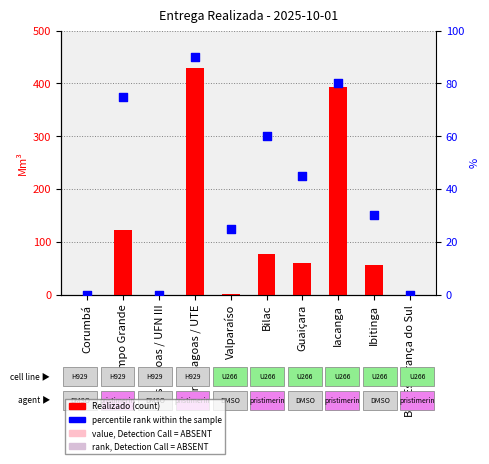

Which series contains the lowest Y value?

Realizado (Mm³)